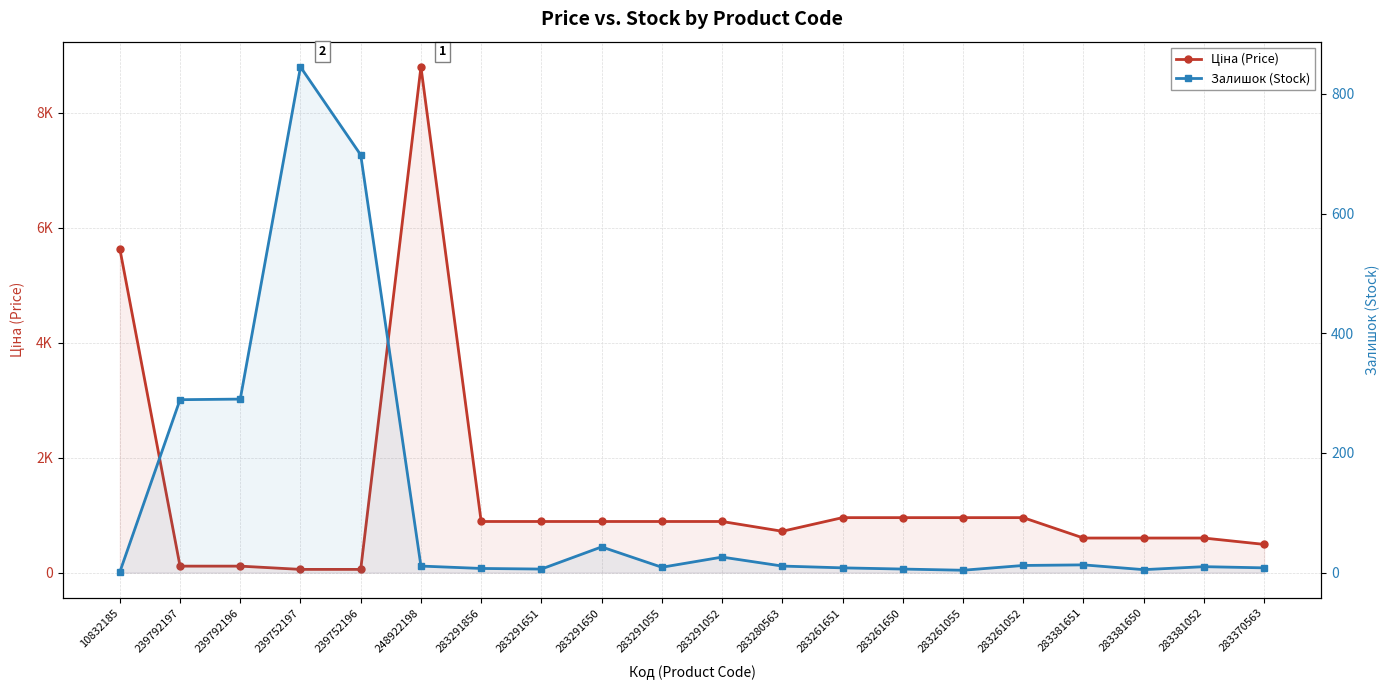

Which series has the largest total across all categories?

Ціна (Price)